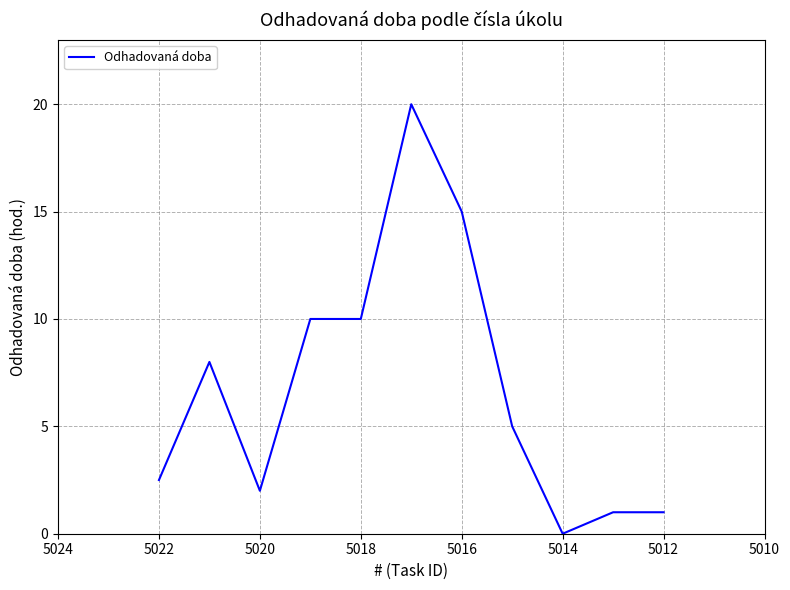

How many lines are shown in the chart?

1